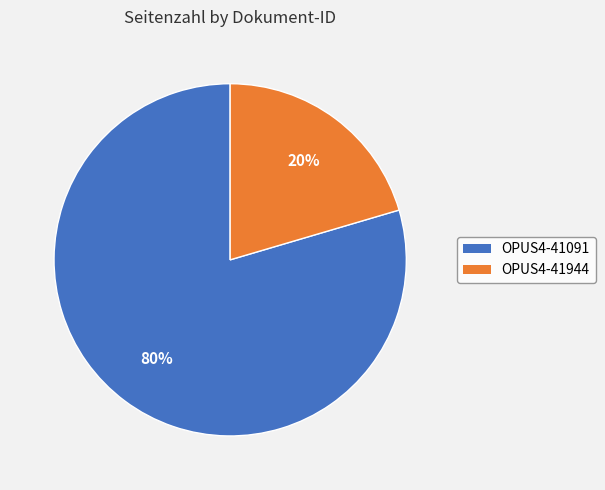

What is the smallest slice in the pie chart?

OPUS4-41944